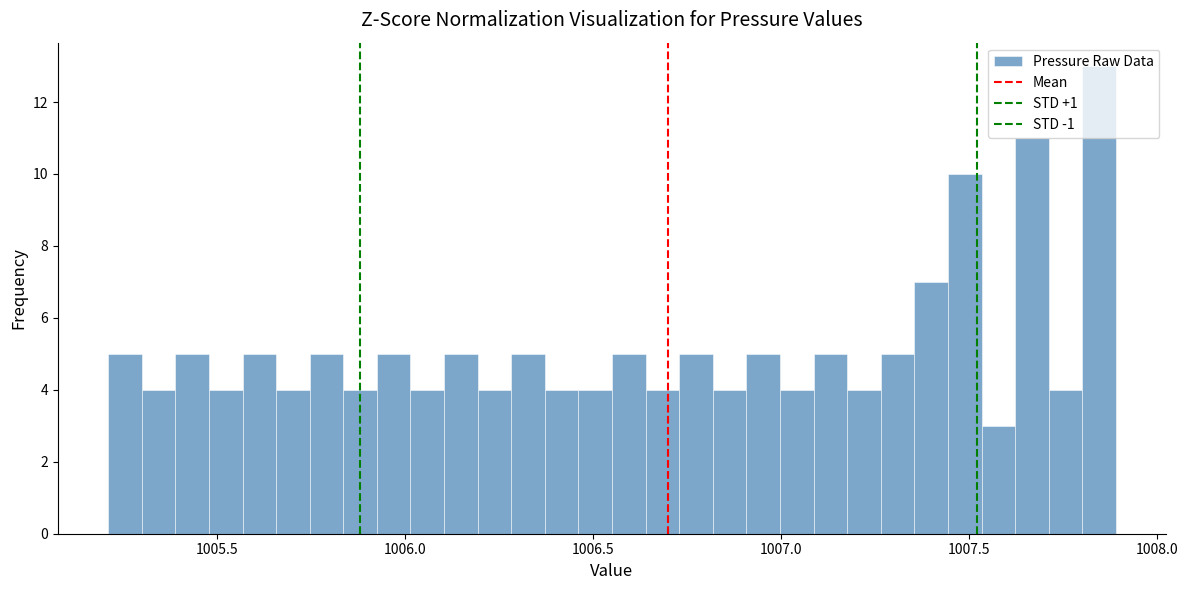

Read against the x-axis, roughly where is the centre of the tallest bar?

1007.85